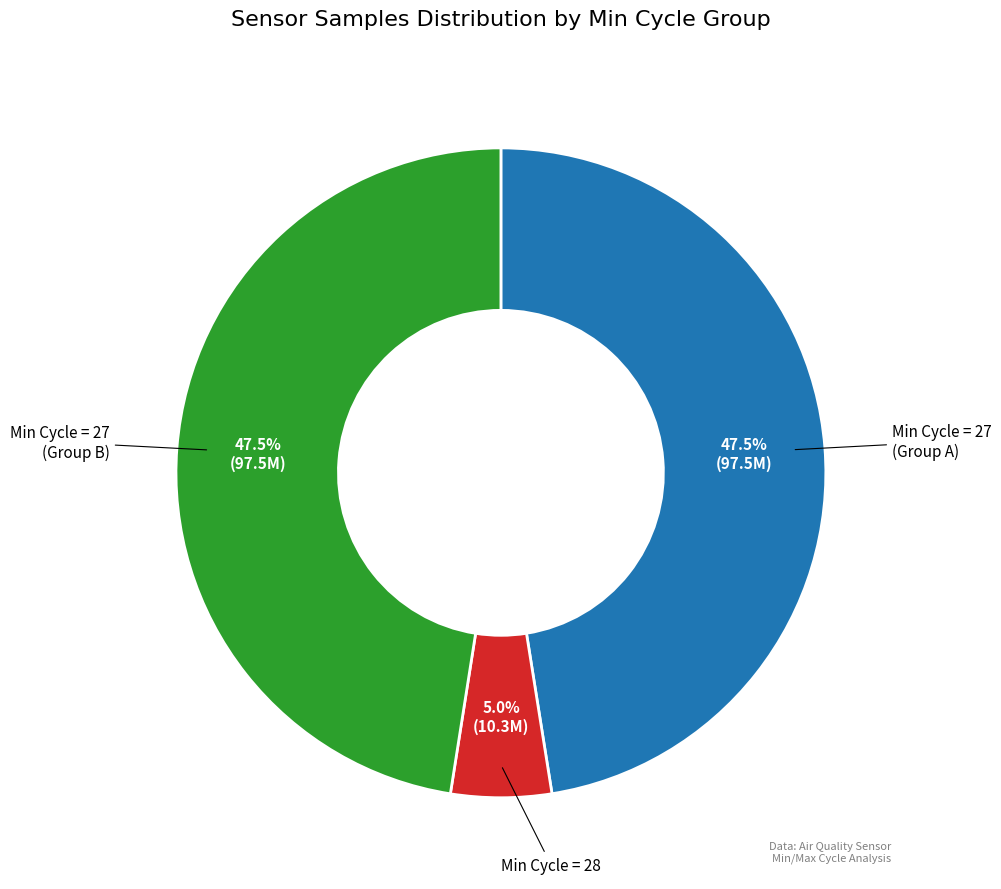

Which has a higher value, Min Cycle = 27 (Group B) or Min Cycle = 28?

Min Cycle = 27 (Group B)